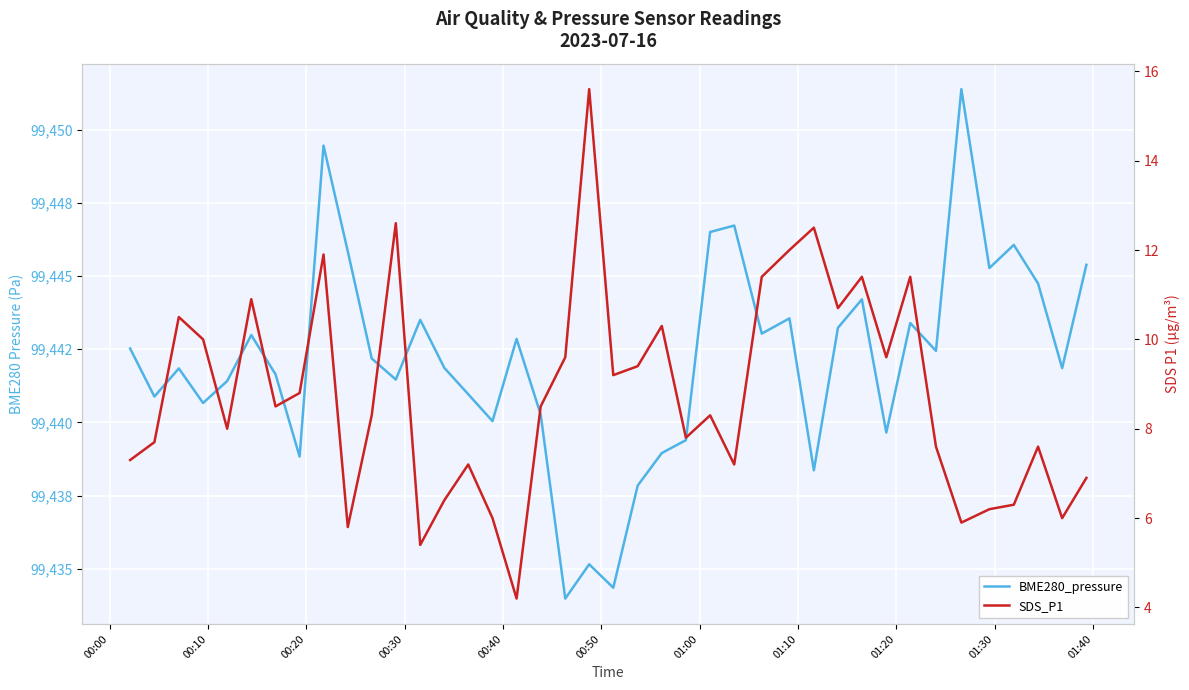

List the series in order of their peak value, lowest first.

SDS_P1, BME280_pressure